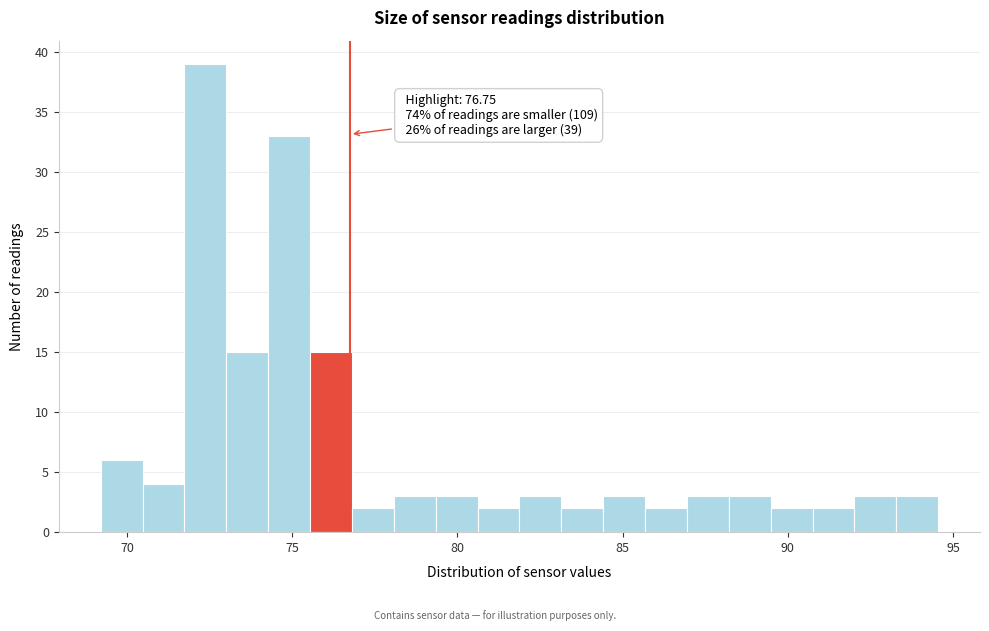

Read against the x-axis, roughly where is the centre of the tallest bar?

72.5